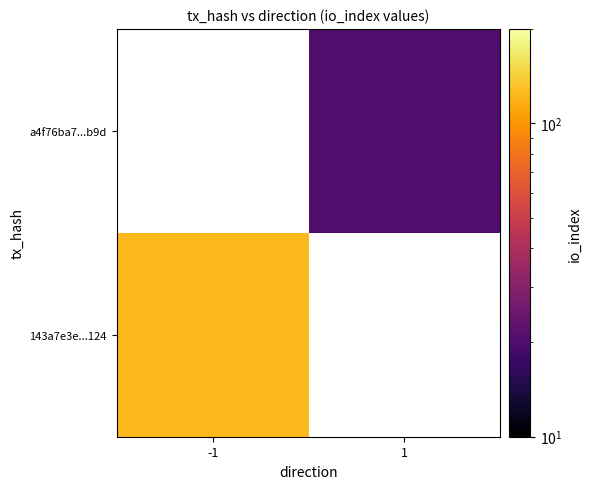

Which category has the highest value in the 143a7e3e...124 series?

-1